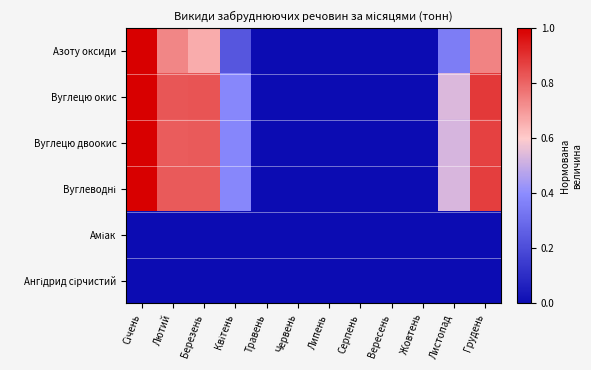

Which series has the largest total across all categories?

Вуглецю окис